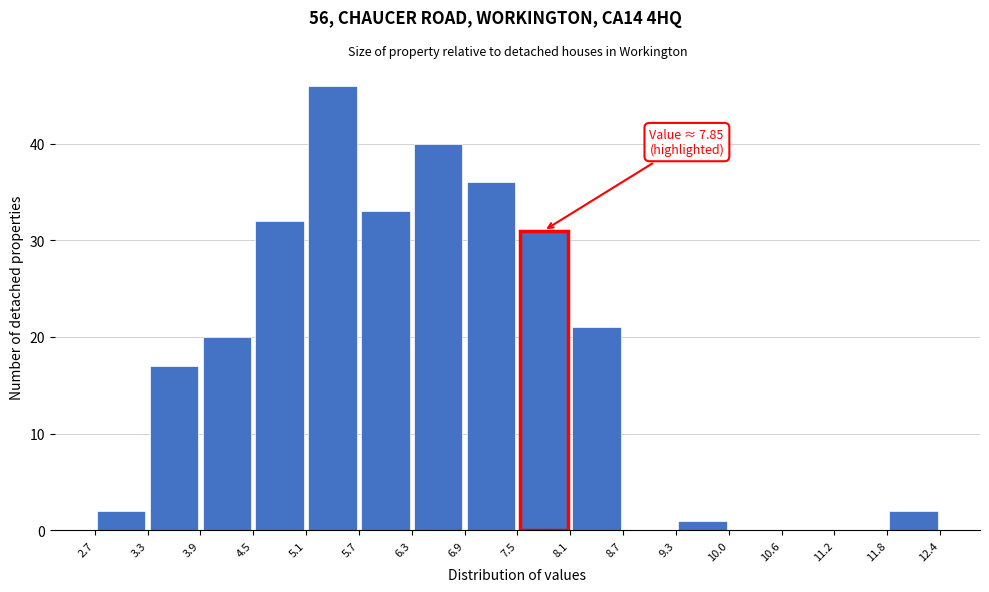

Which range on the x-axis has the tallest bar?

5.1 to 5.7